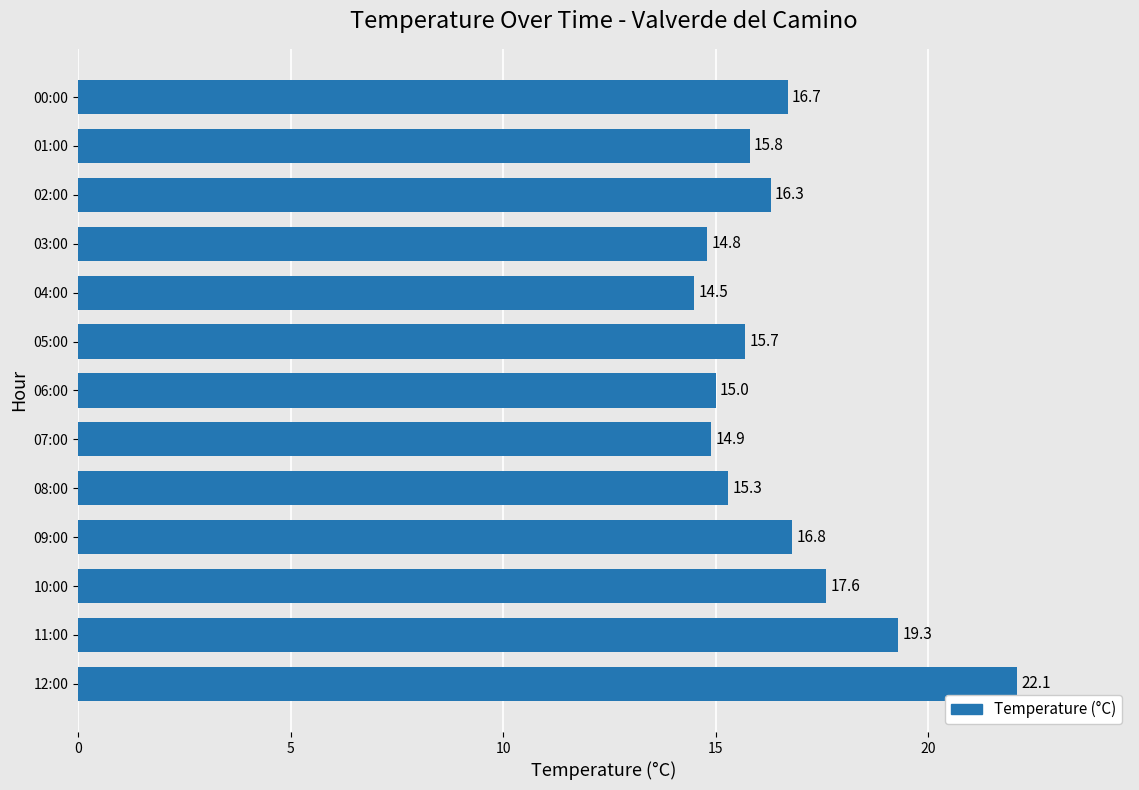

Is it true that the value at 05:00 is 15.7?

True